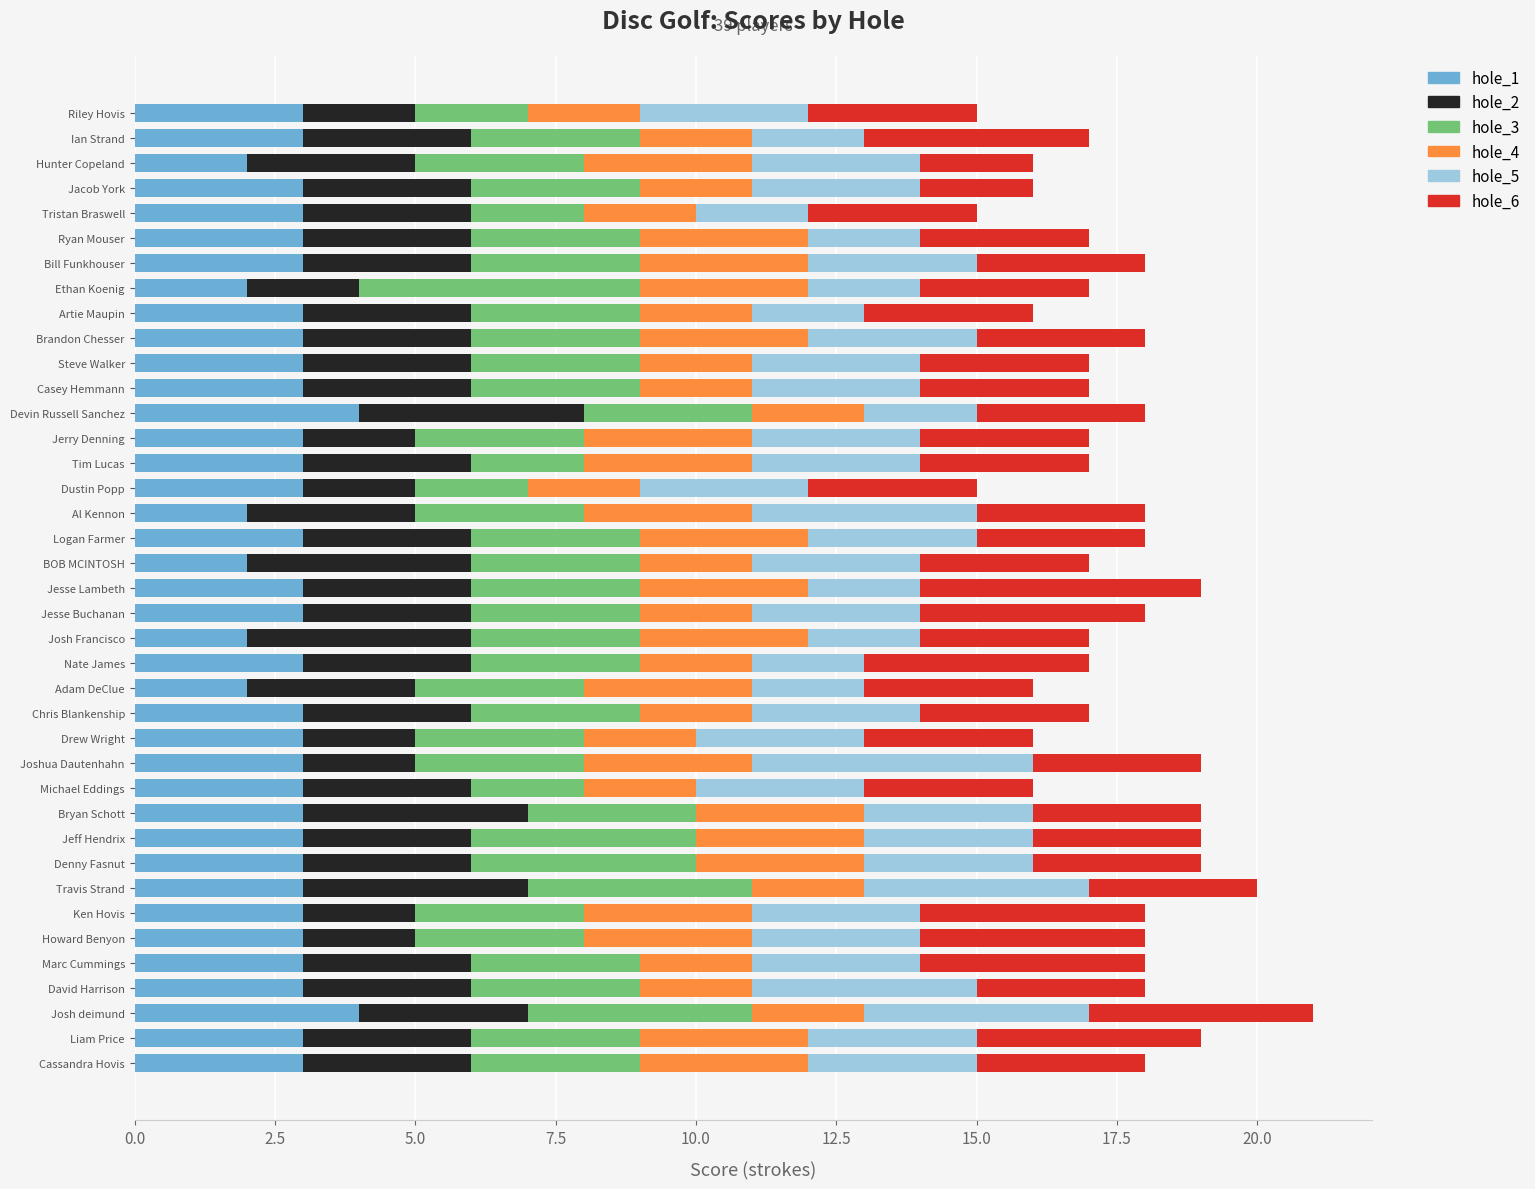

What is the total value across all series at Jerry Denning?

17